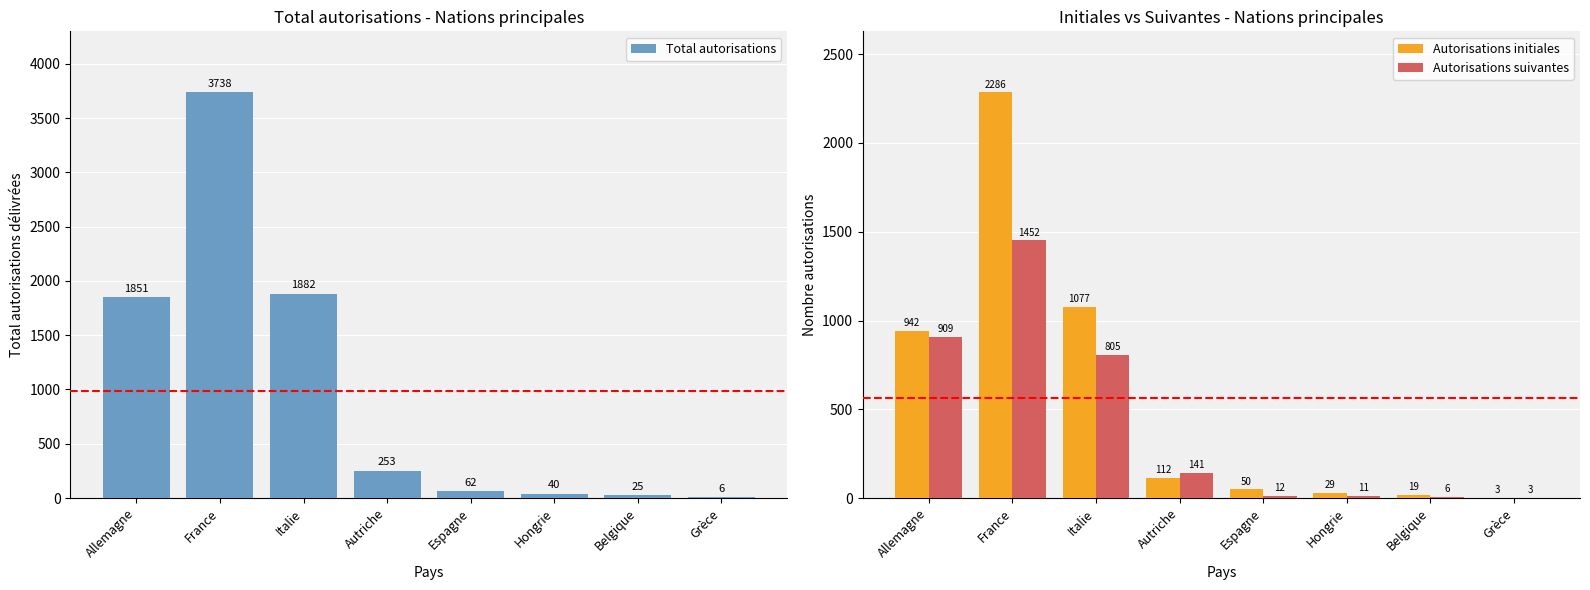

At which category is the sum across all series the highest?

France